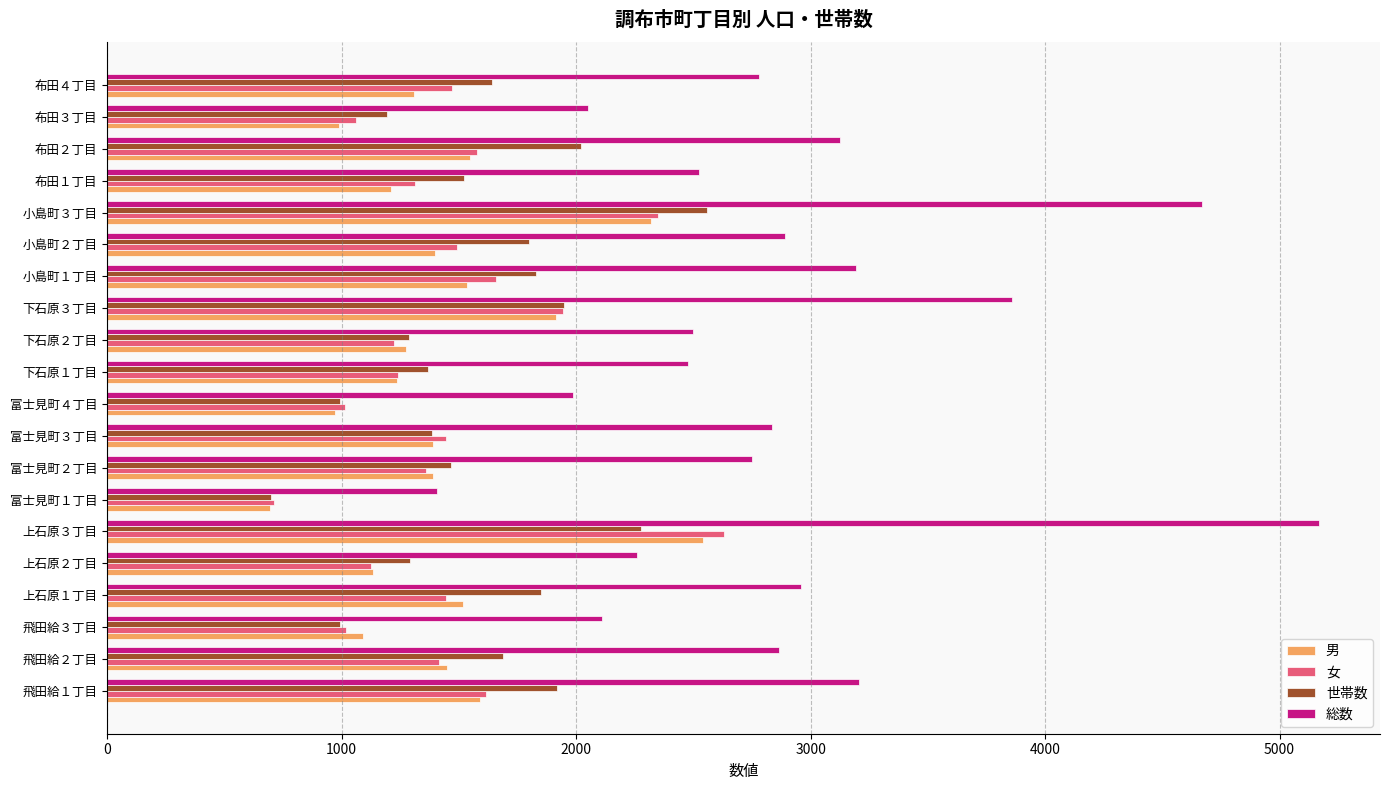

What is the spread (max minus min) of values at 富士見町３丁目?

1449